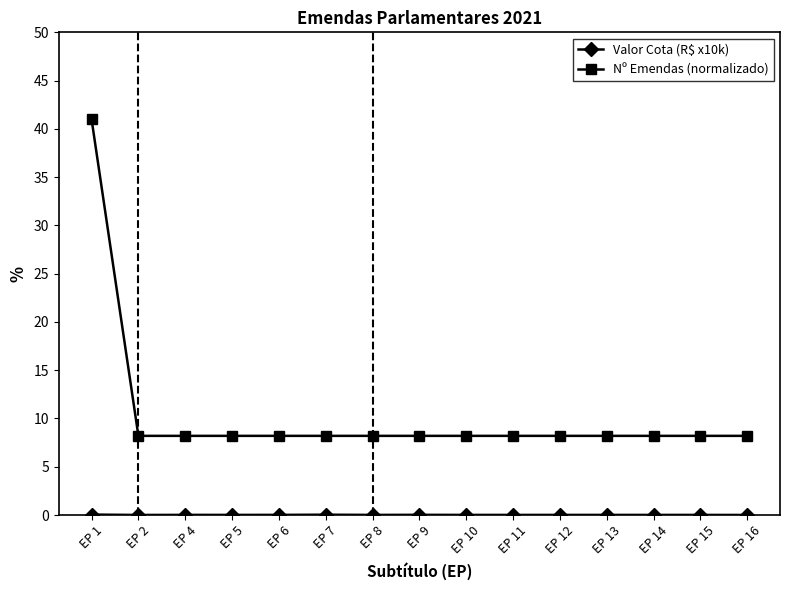

The value of Nº Emendas (normalizado) at EP 2 is 12.3. True or false?

False